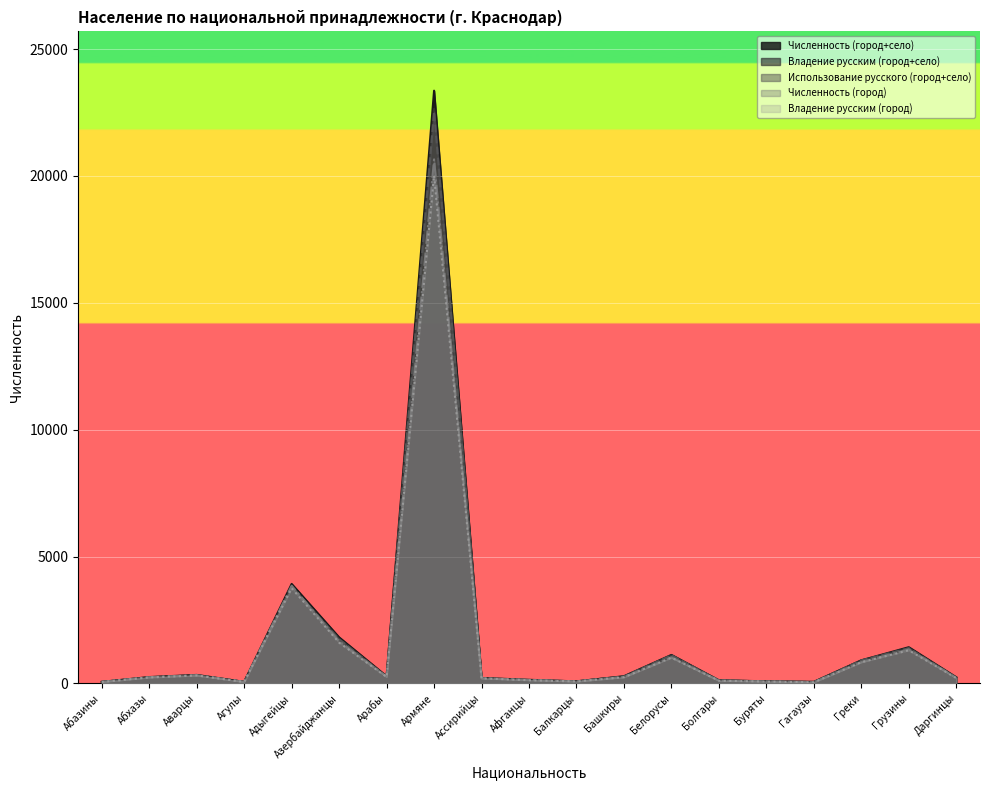

What is the label of the 14th point from the left?

Болгары